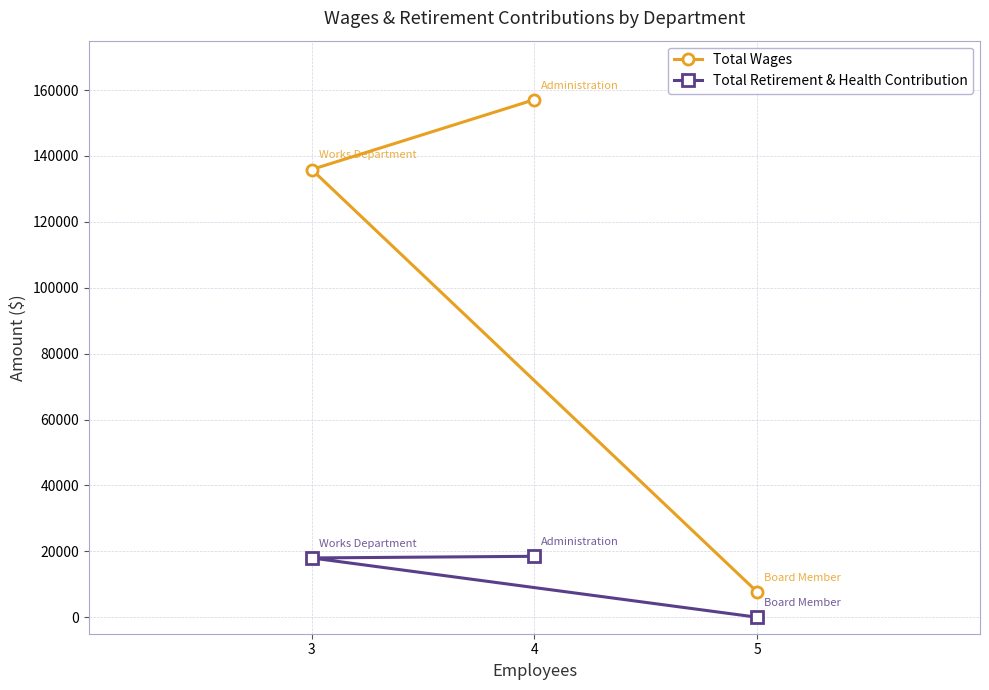

Which series has the largest total across all categories?

Total Wages